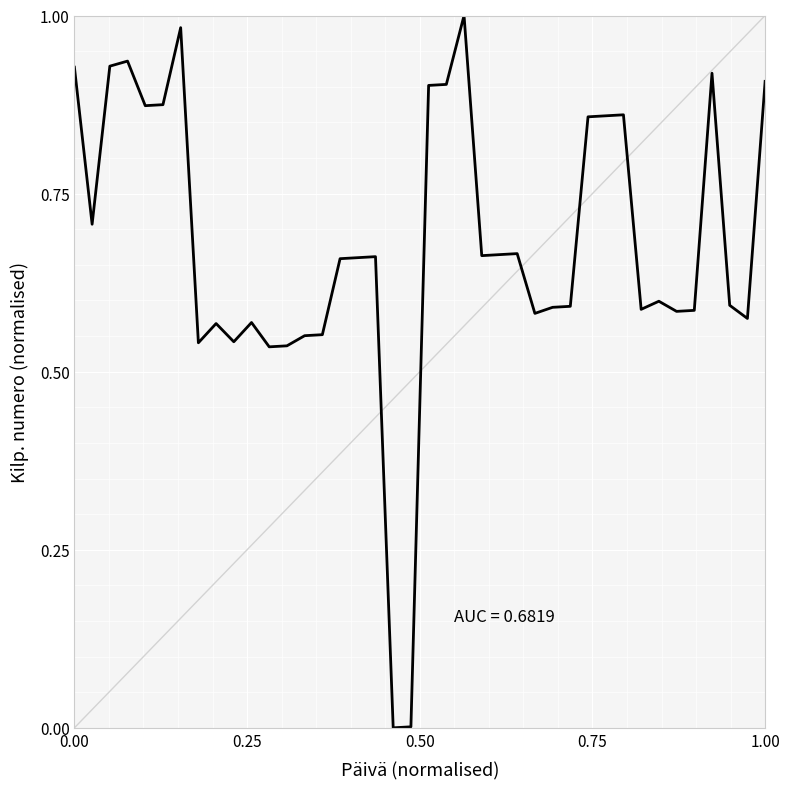

Is it true that the value at 1.00 is 1.5?

False